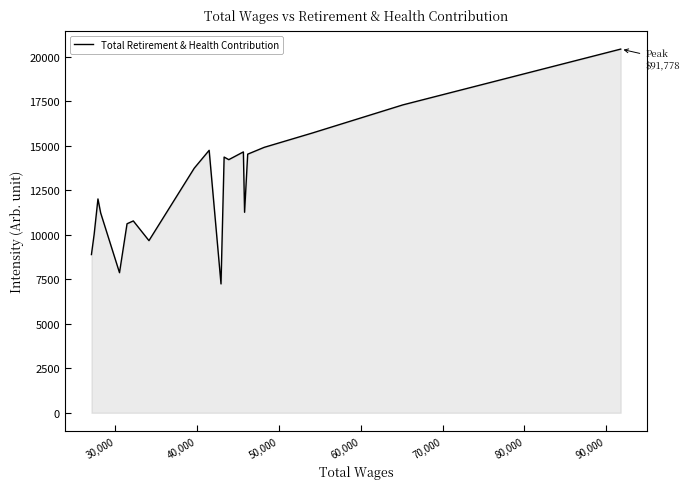

What is the greatest value displayed?

20435